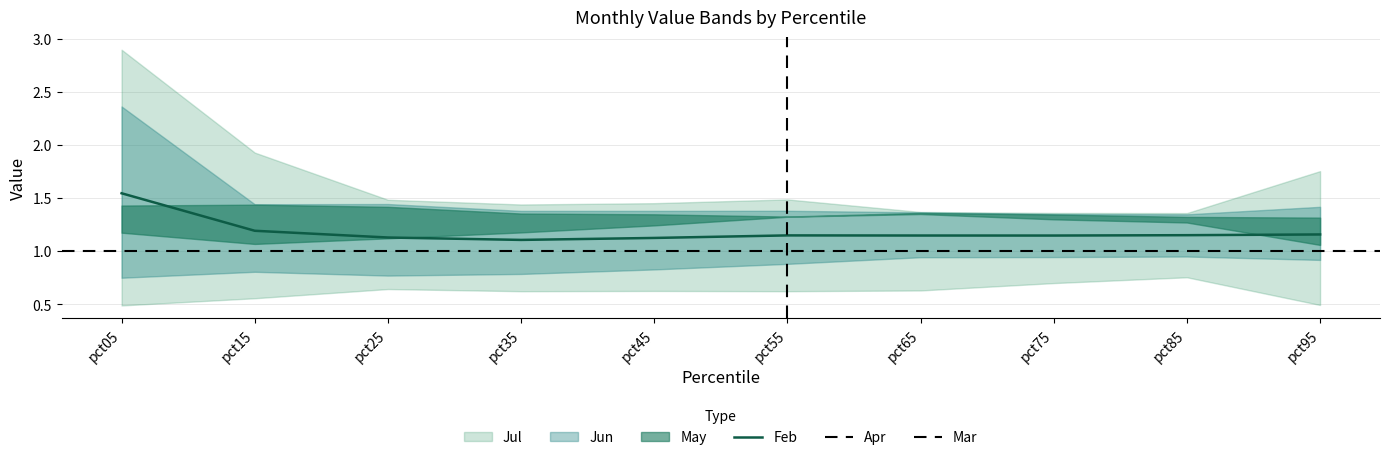

True or false: Feb has a value of 1.8 at pct35.

False